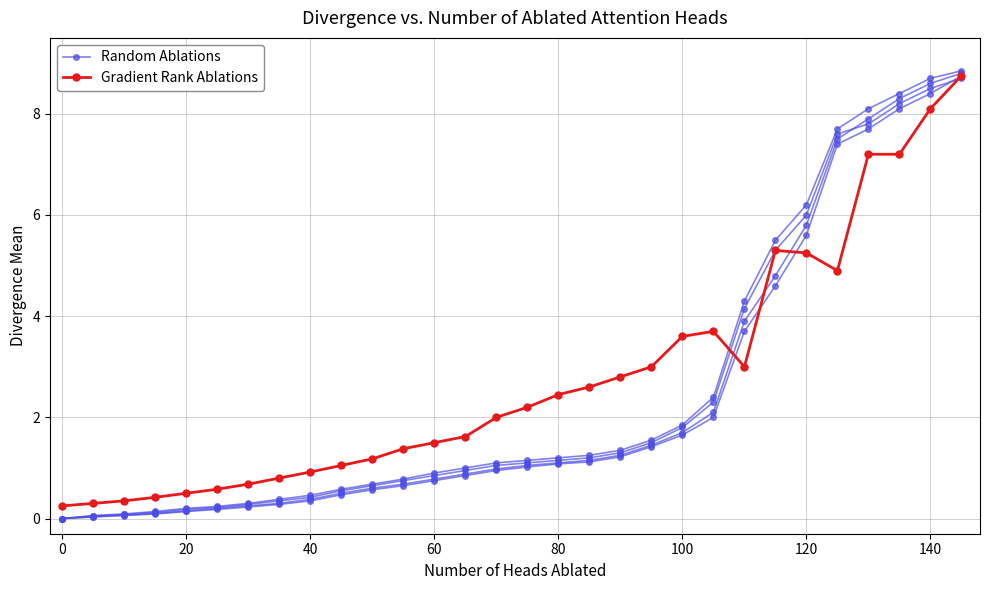

What is the difference between the second highest and second lowest values in the Random Ablations series?

8.4